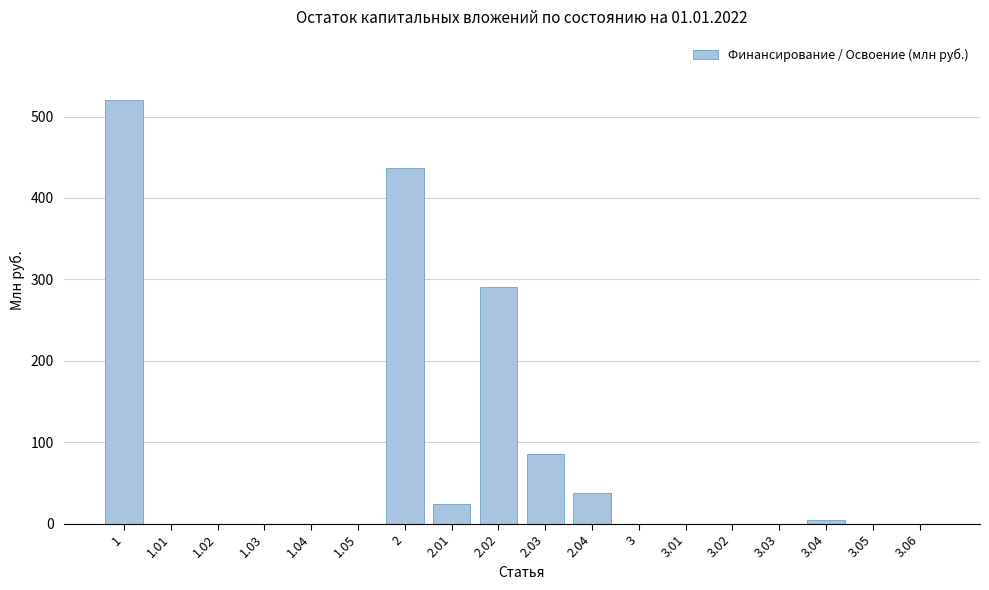

Reading left to right, extract all data points from this chart.

1=519.8	1.01=0.0	1.02=0.0	1.03=0.0	1.04=0.0	1.05=0.0	2=437.1	2.01=24.3	2.02=290.0	2.03=85.4	2.04=37.4	3=0.0	3.01=0.0	3.02=0.0	3.03=0.0	3.04=4.5	3.05=0.0	3.06=0.0